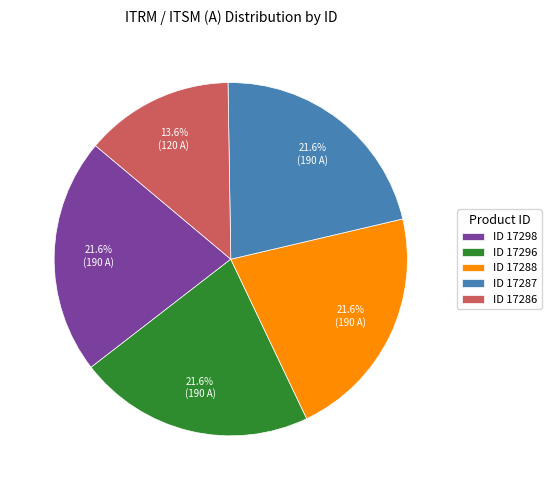

How many segments does this pie chart have?

5